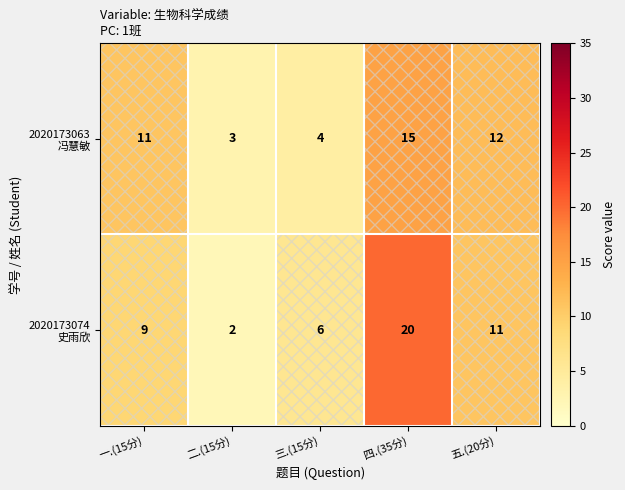

Count the number of data series in this chart.

2